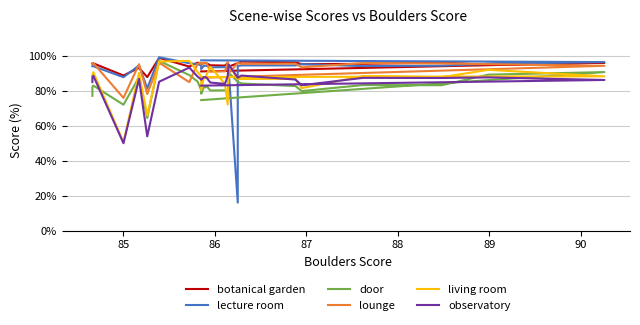

How many intersections are there between lounge and observatory?

4